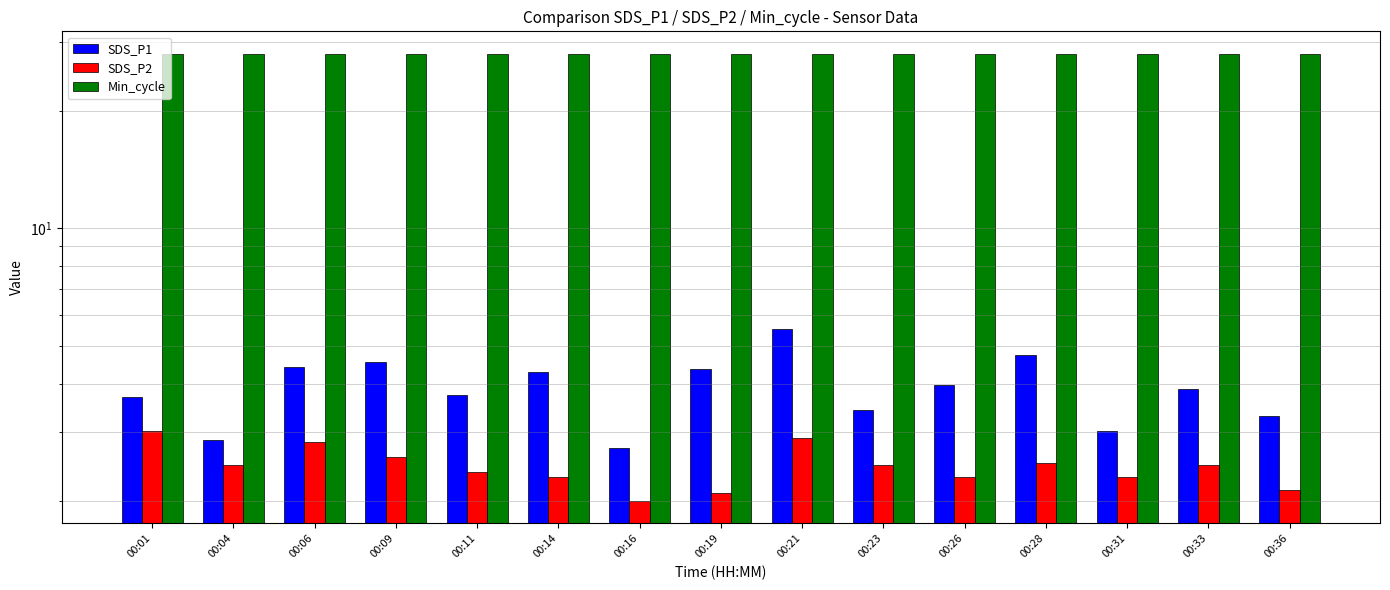

The SDS_P1 series shows 4.0 at 00:26. True or false?

True